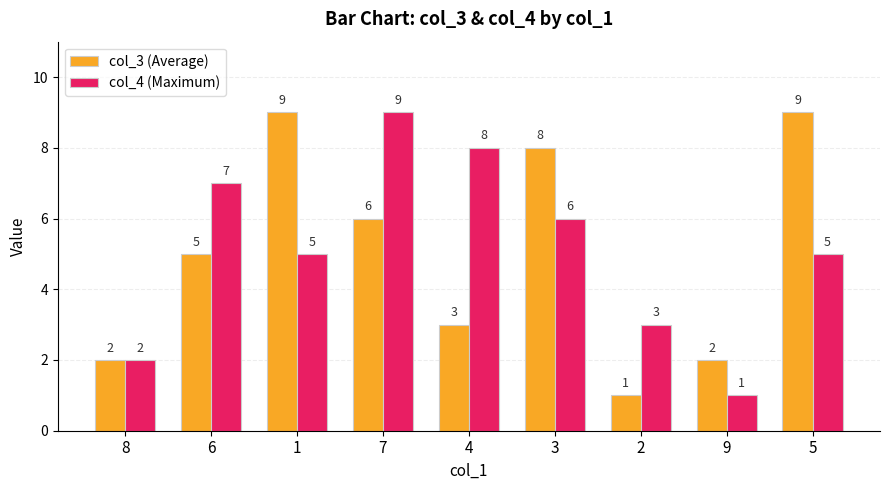

What is the total value across all series at 6?

12